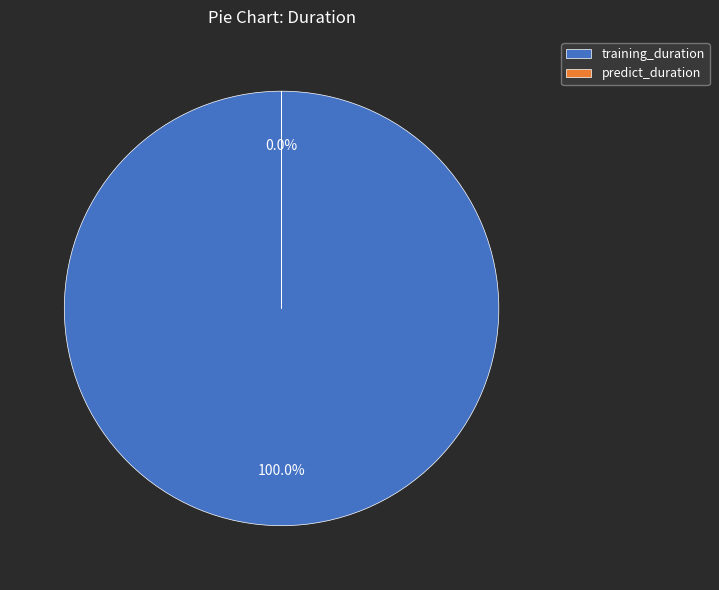

Is there any slice that represents more than half of the pie?

Yes